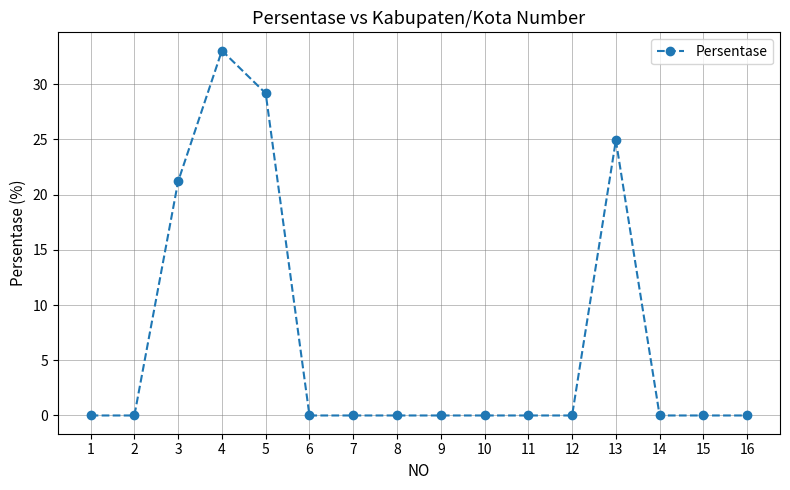

What is the average value?

6.8